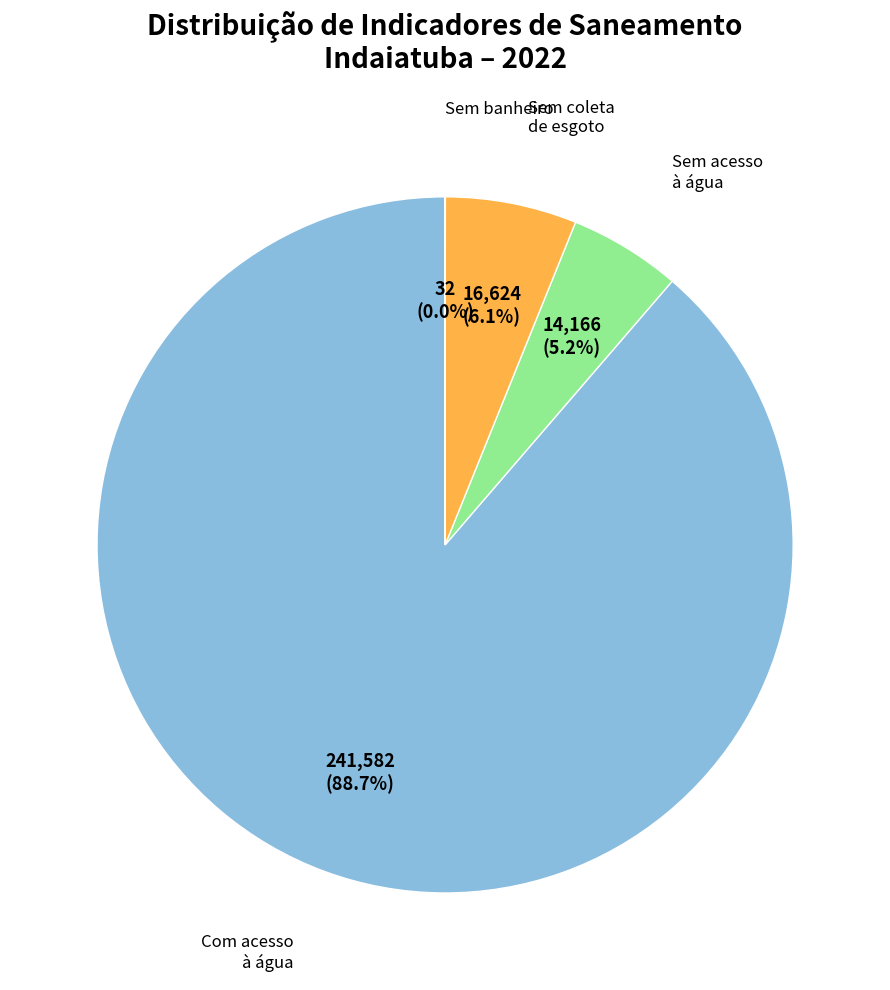

To the nearest percent, what is the average slice percentage?

25%